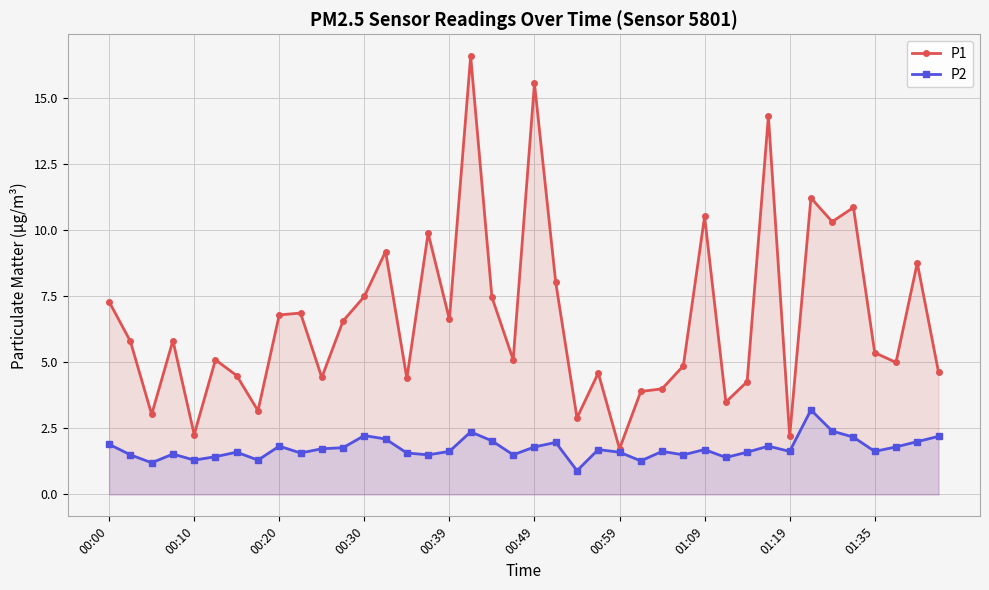

What is the average value of the P2 series?

1.7